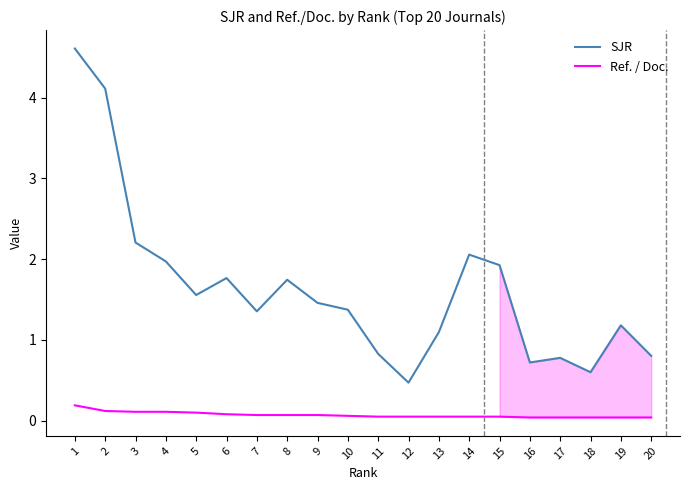

What are all the series names shown in the legend?

SJR, Ref. / Doc.